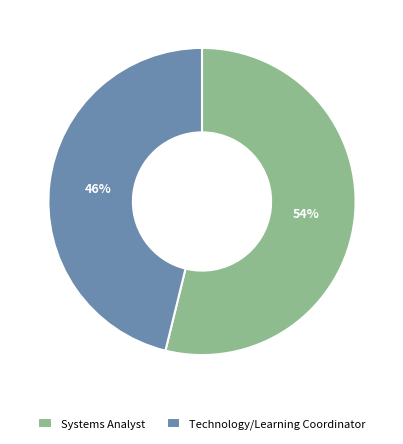

Is the sum of Technology/Learning Coordinator and Systems Analyst greater than half?

Yes